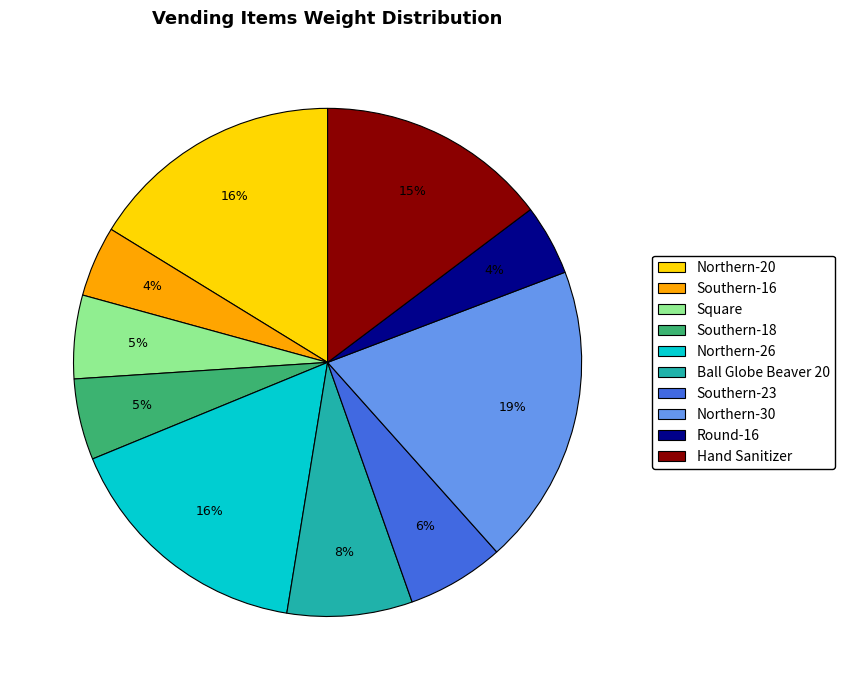

Is the sum of Ball Globe Beaver 20 and Southern-23 greater than half?

No